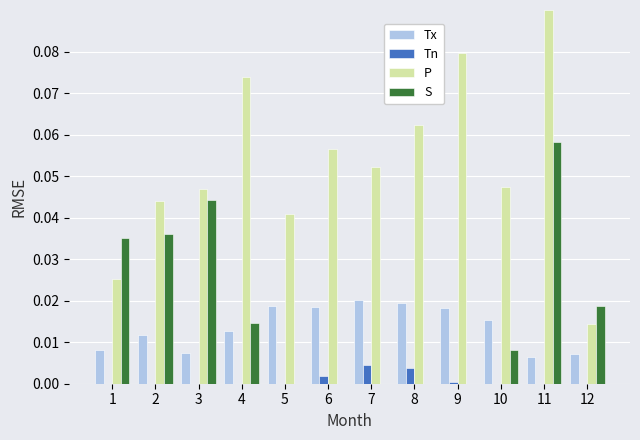

True or false: S has a value of 0.0 at 8.

True